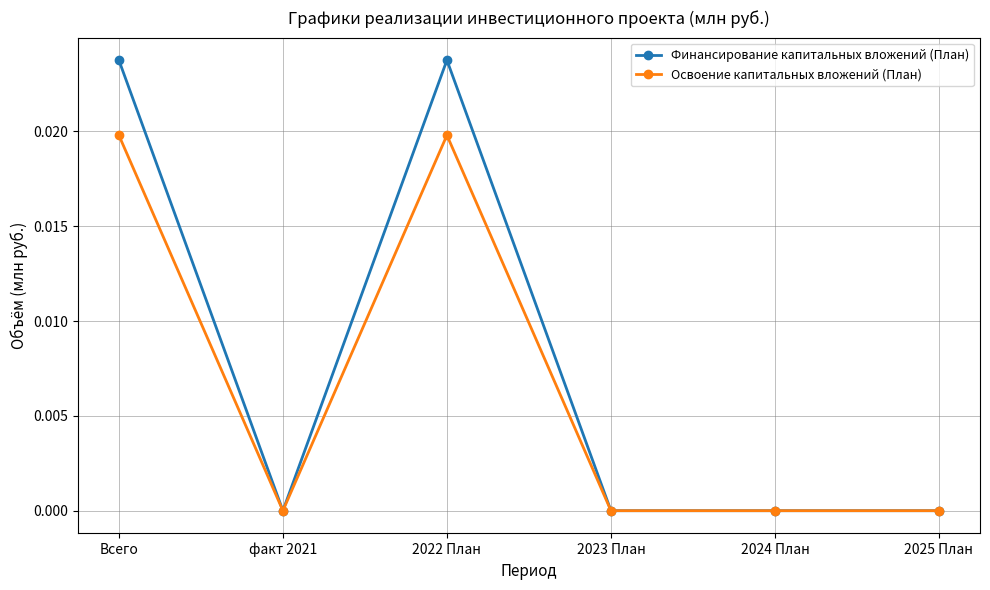

What is the label of the 6th point from the right?

Всего